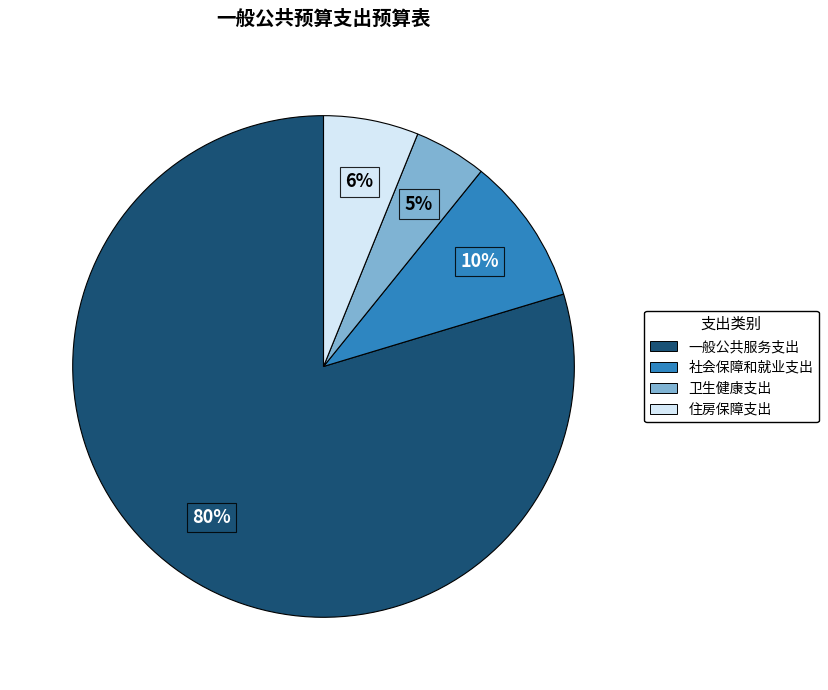

Between 一般公共服务支出 and 社会保障和就业支出, which is larger?

一般公共服务支出